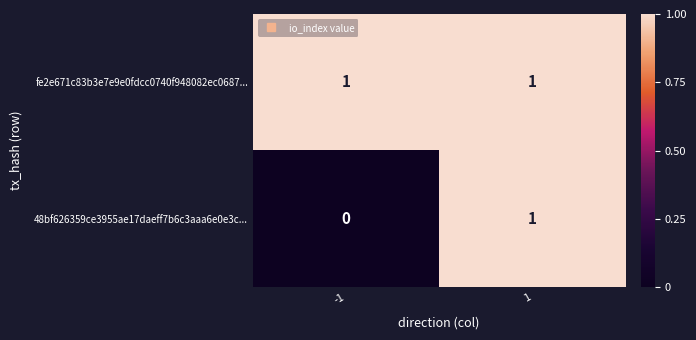

Rank the categories by 48bf626359ce3955ae17daeff7b6c3aaa6e0e3c... value from highest to lowest.

1, -1